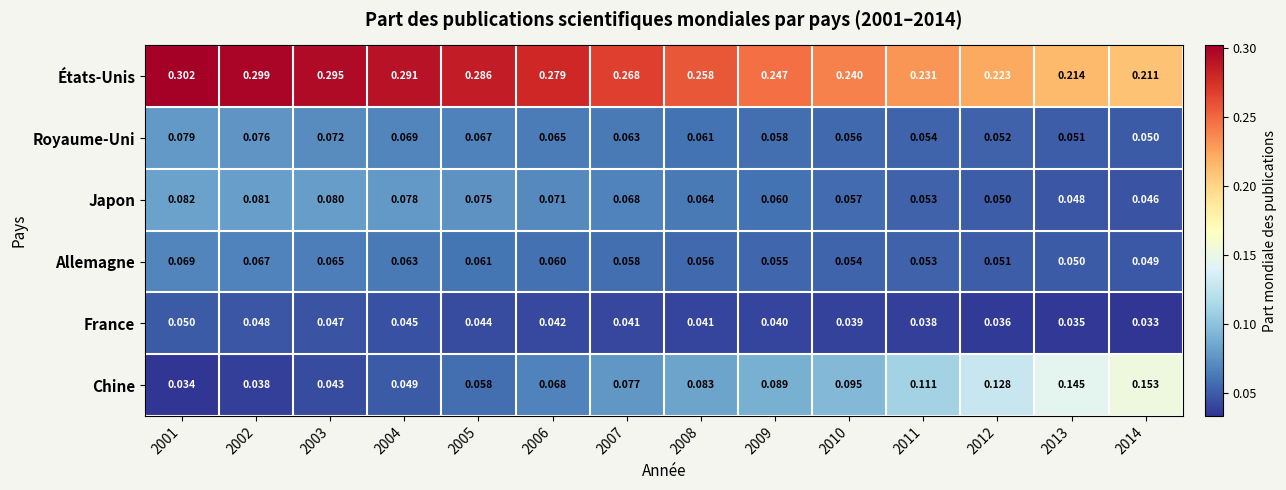

Rank the series at 2010 from lowest to highest value.

France, Allemagne, Royaume-Uni, Japon, Chine, États-Unis